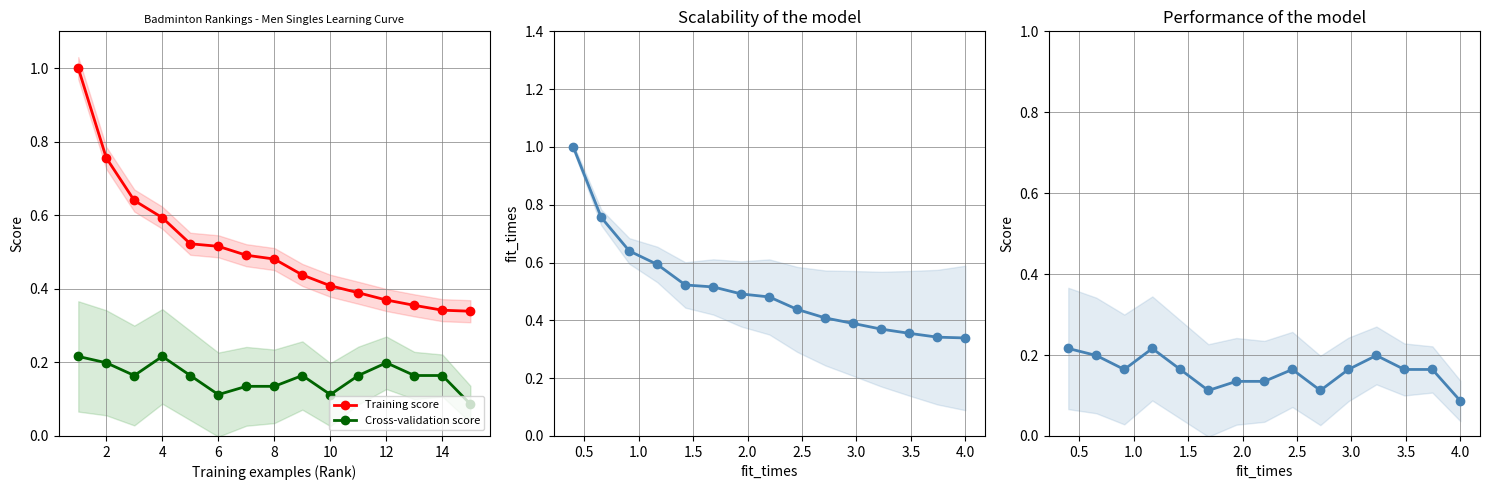

What is the maximum value shown in the chart?

1.0